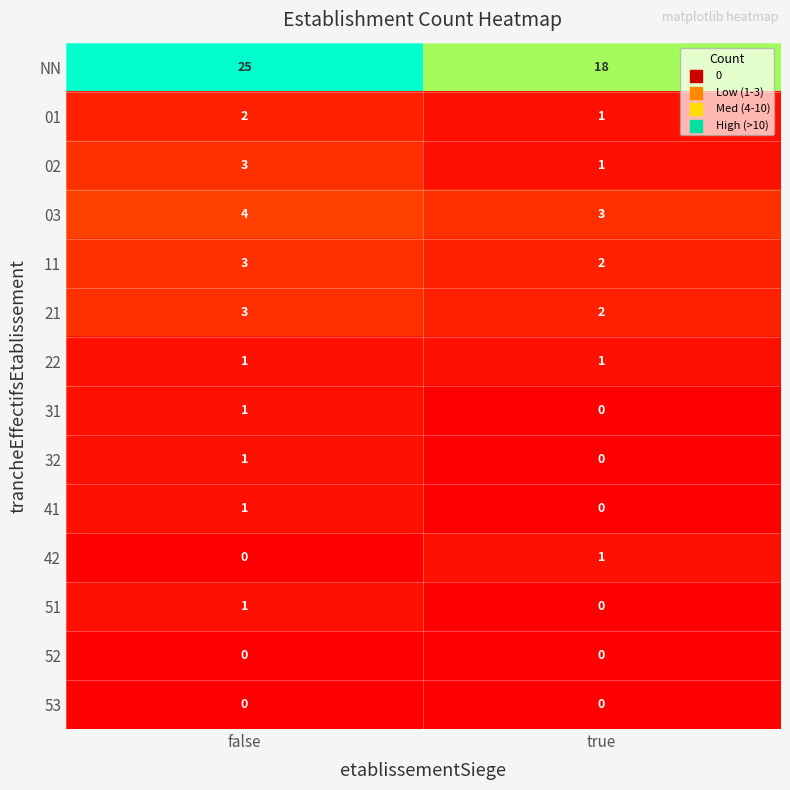

Which label corresponds to the largest value in the chart?

false